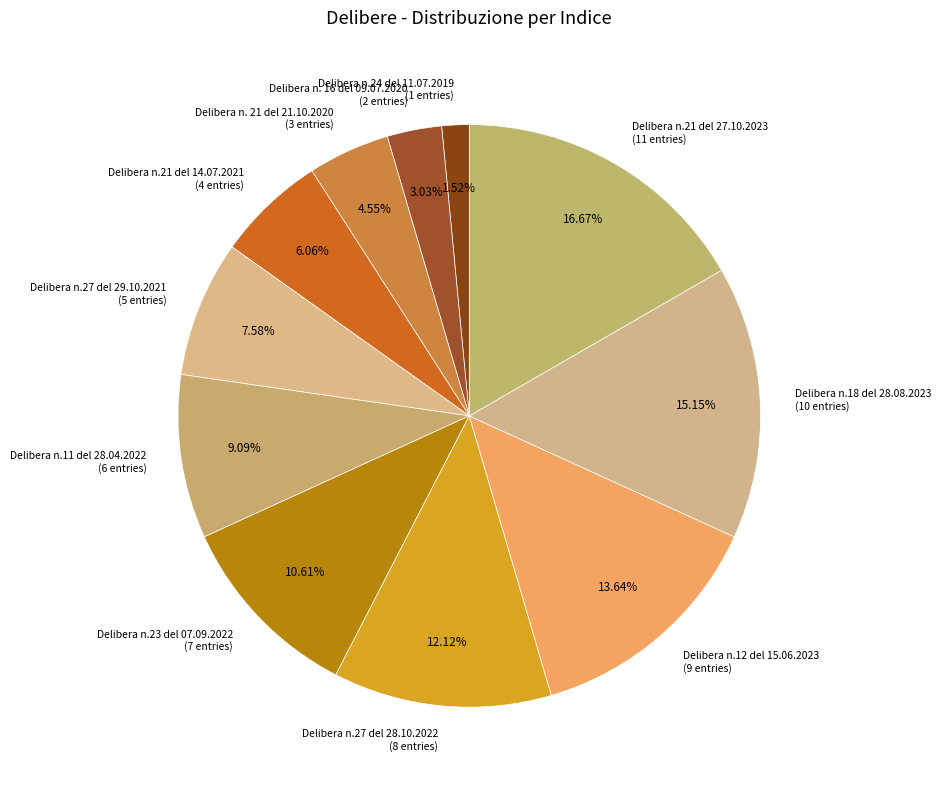

Does any single category account for the majority?

No